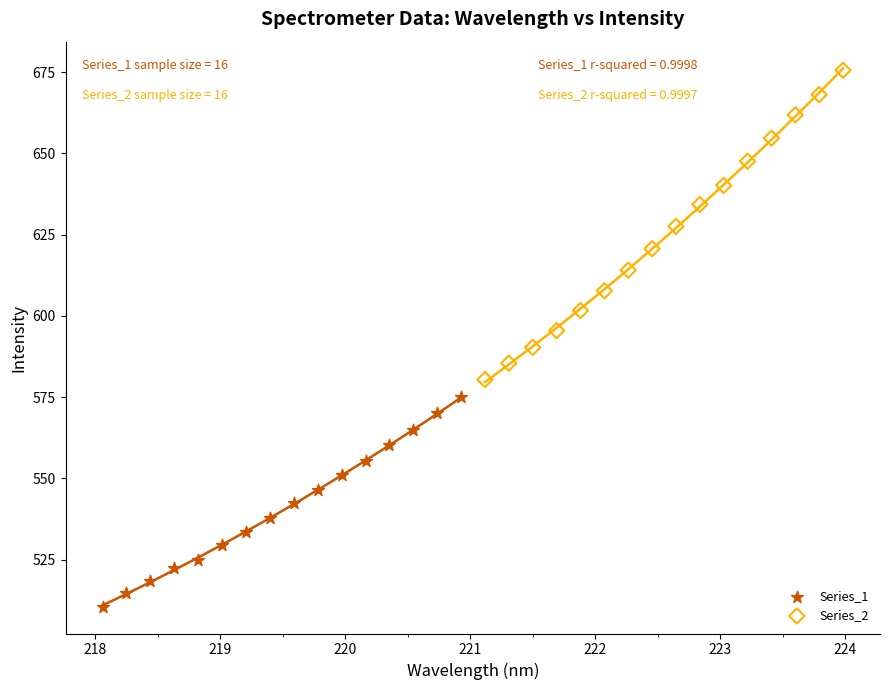

Which series contains the lowest Y value?

Series_1